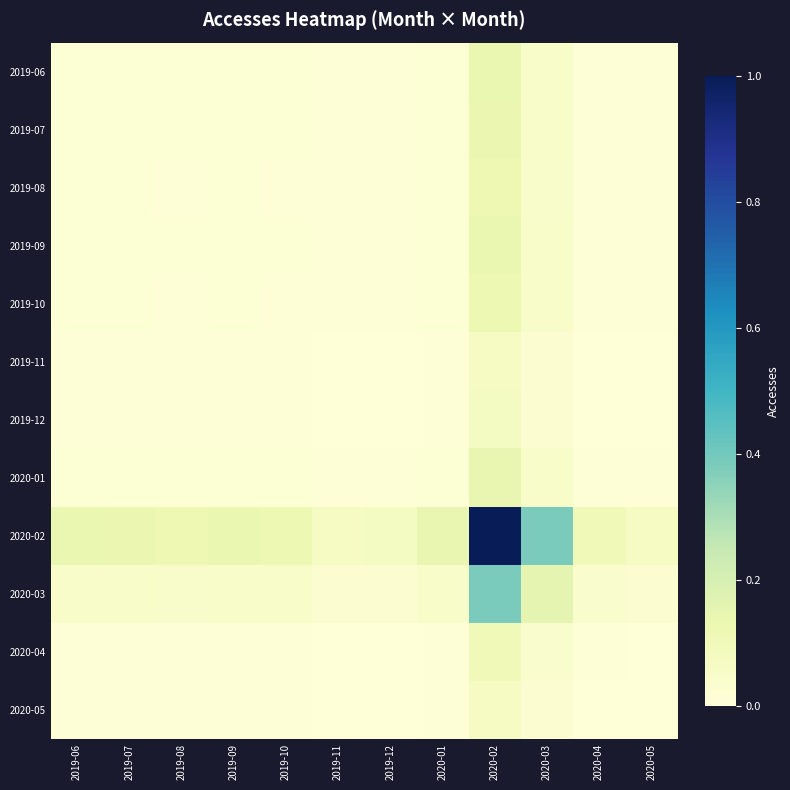

Which series has the largest range (max minus min)?

2020-02